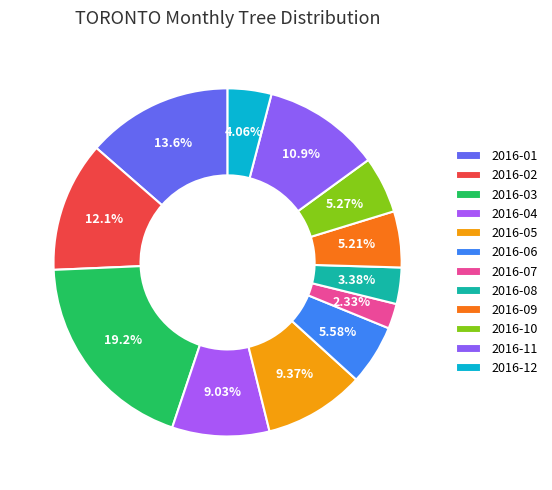

Which has a higher value, 2016-07 or 2016-09?

2016-09